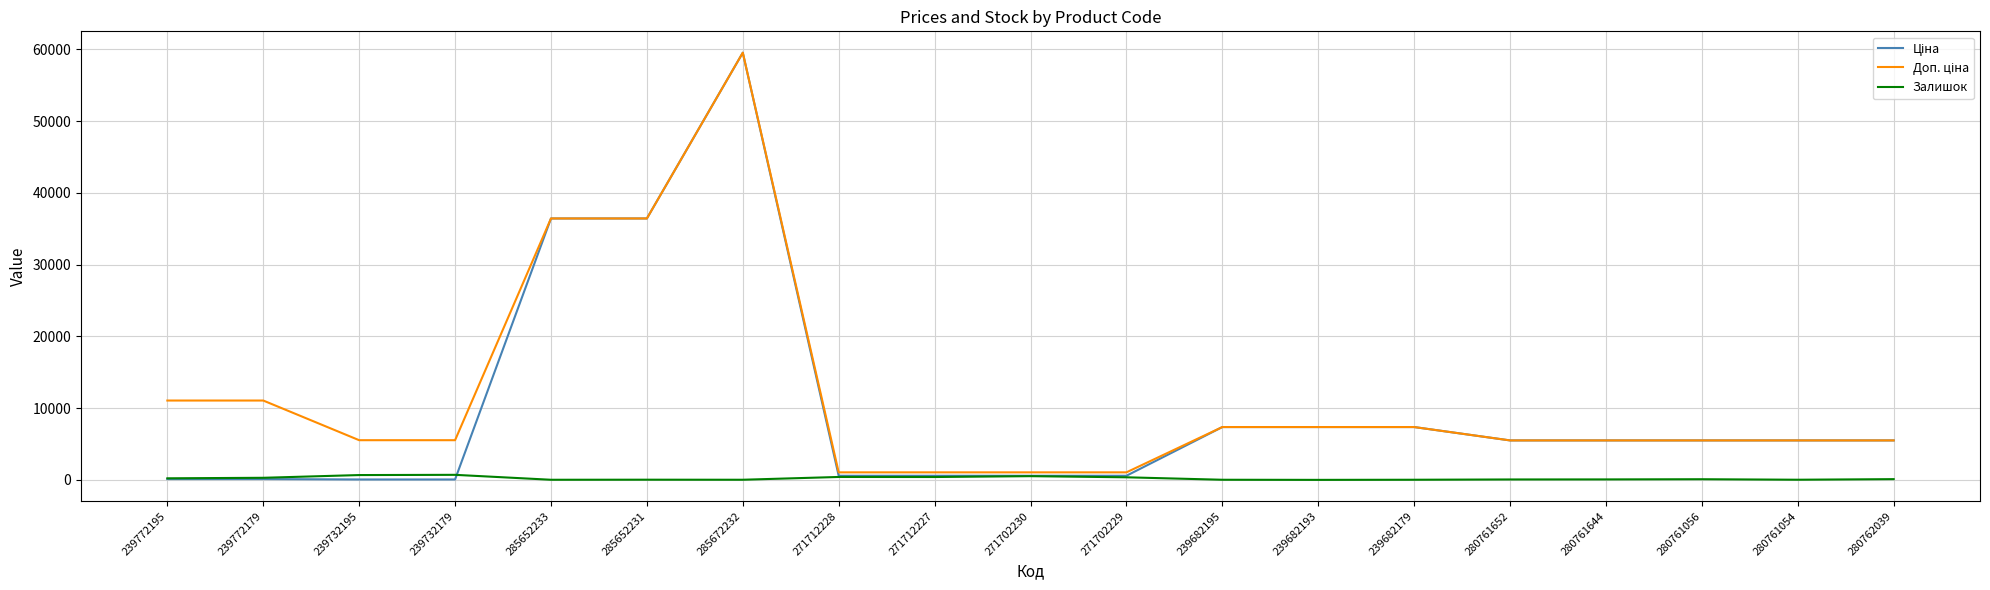

Which category has the highest value across all series?

285672232